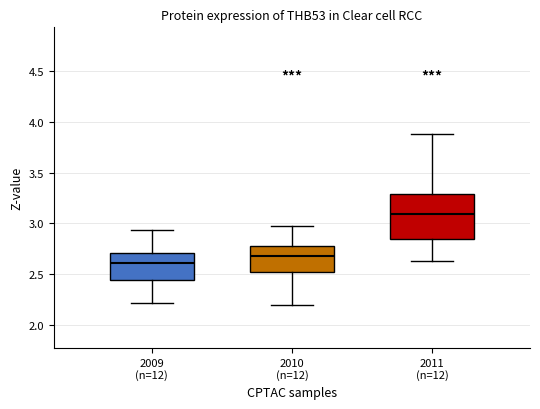

Where is the upper edge of the box for 2011 (n=12) on the y-axis? The values are not printed on the chart, so give them approximately, as read against the axis.

3.30